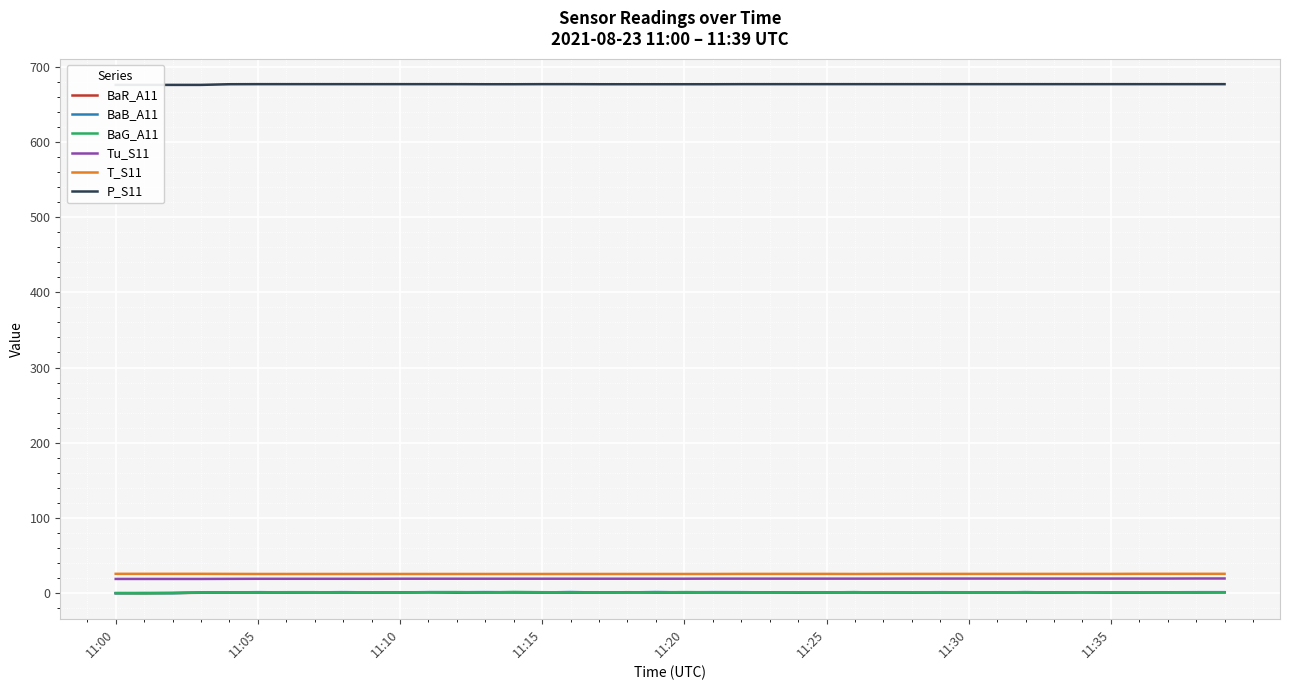

At which label does BaB_A11 first exceed 1?

11:05